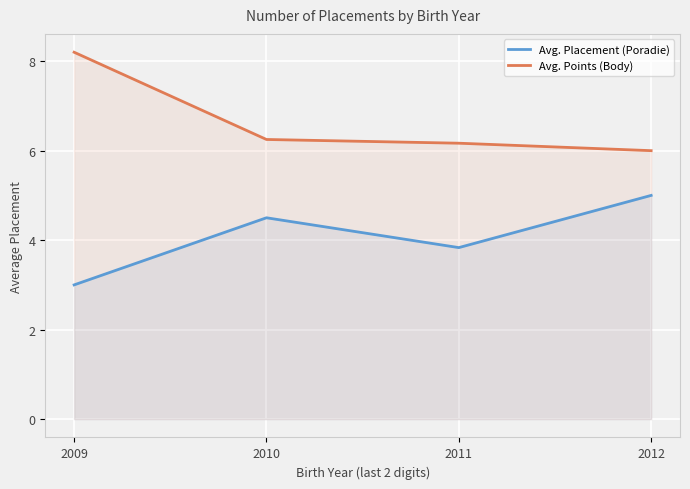

True or false: Avg. Points (Body) and Avg. Placement (Poradie) intersect in this chart.

False